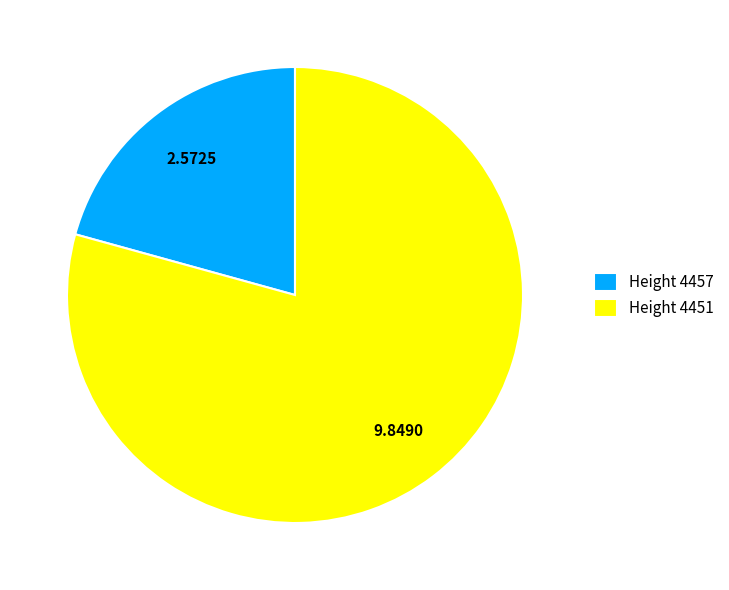

Which slice is the largest?

Height 4451